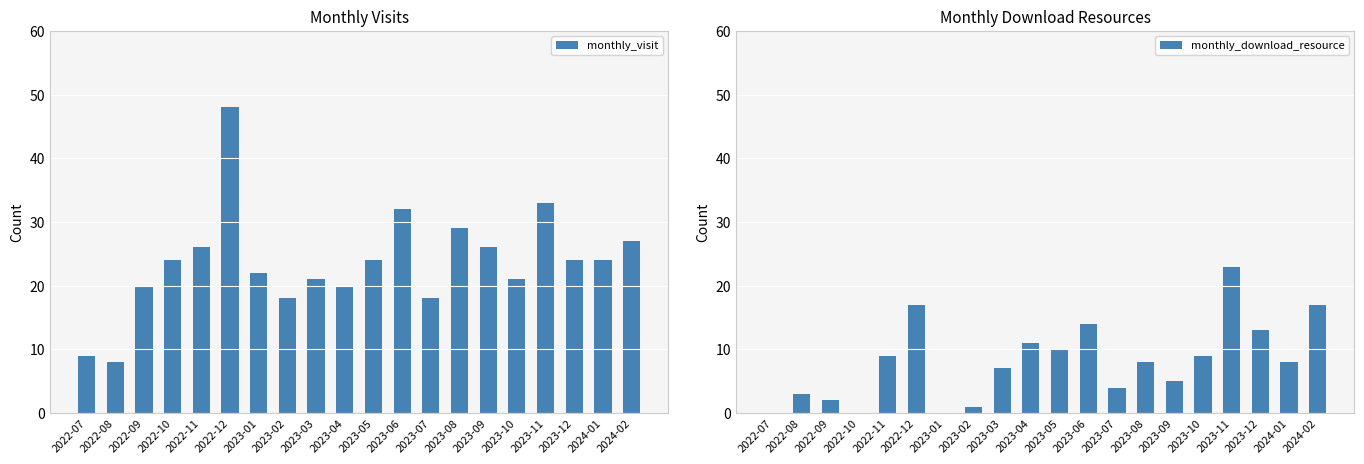

What is the label of the 2nd bar from the left?

2022-08